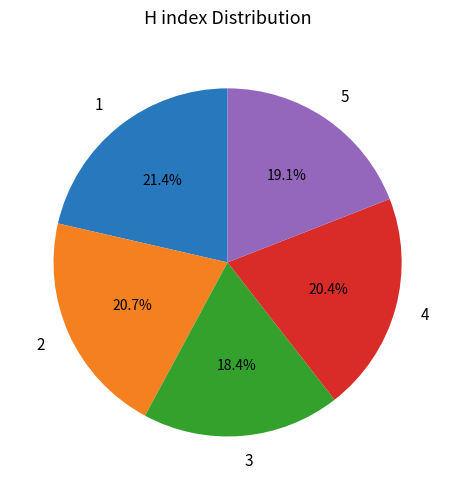

Approximately how many times larger is the value at 3 compared to 4?

0.9